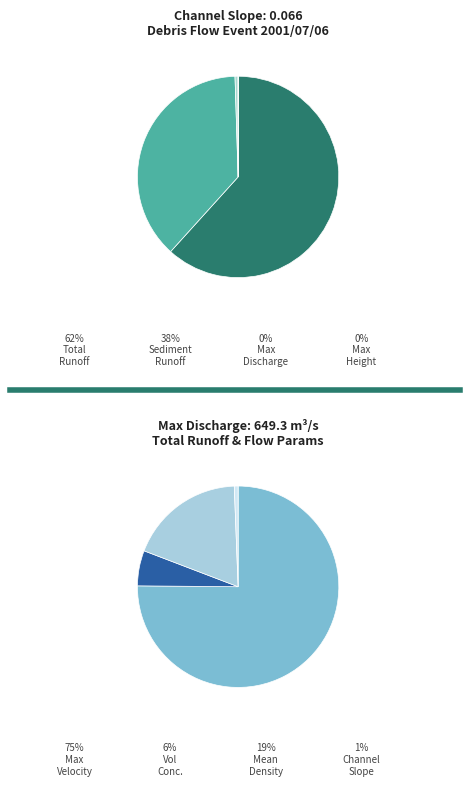

How many slices are in this pie chart?

4